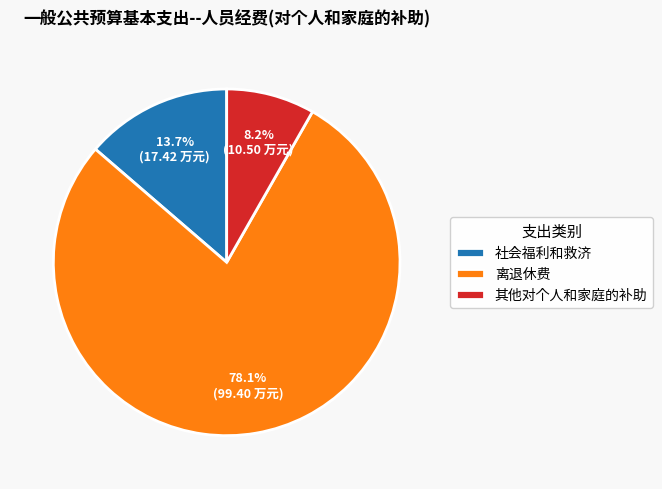

Rank the categories by value from lowest to highest.

其他对个人和家庭的补助, 社会福利和救济, 离退休费